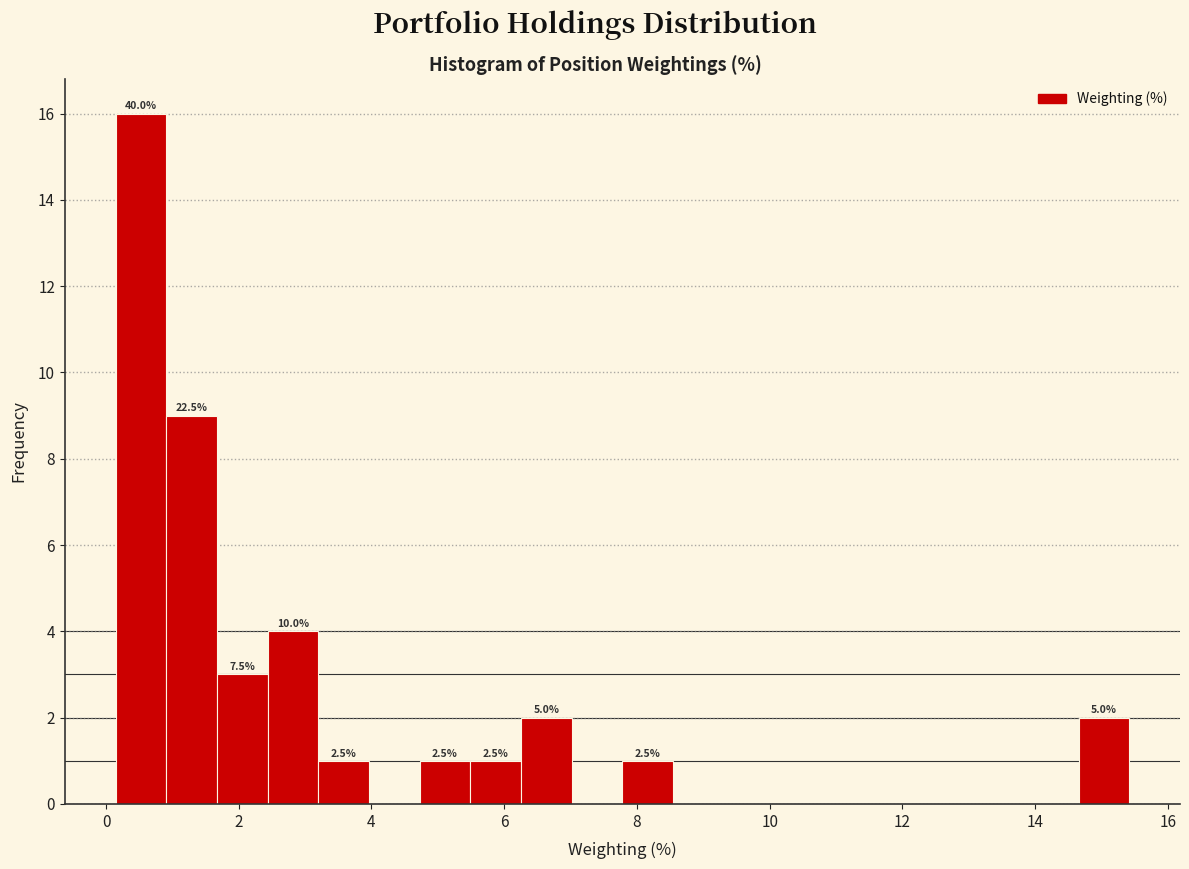

Read against the x-axis, roughly where is the centre of the tallest bar?

0.6